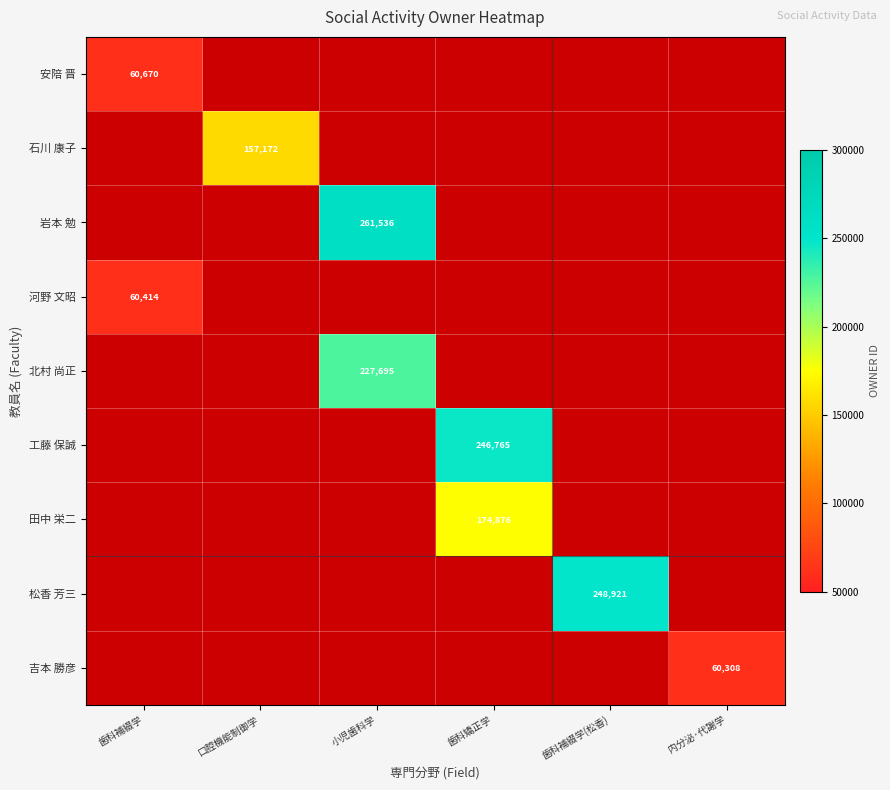

Is it true that 北村 尚正 equals 157314 at 小児歯科学?

False